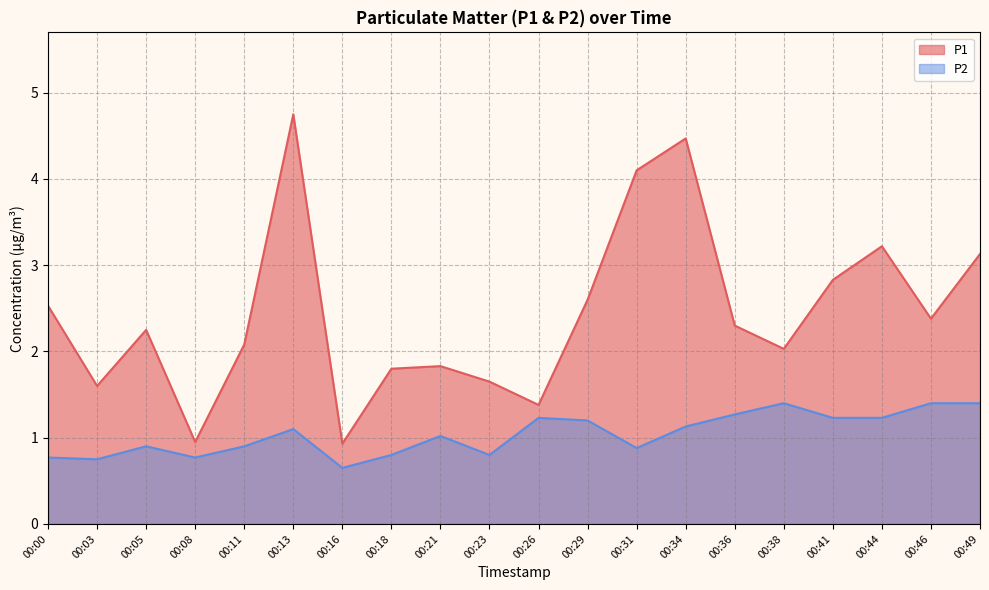

How many lines are shown in the chart?

2